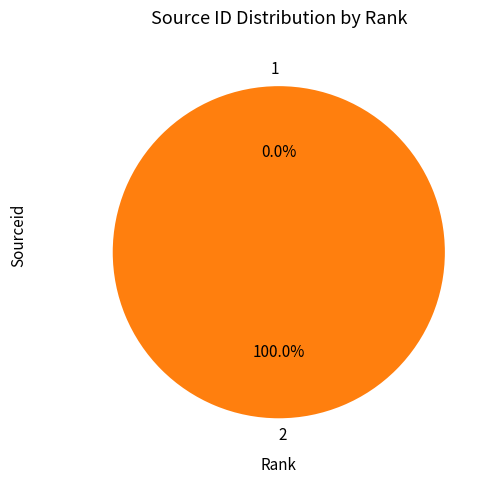

Does any single category account for the majority?

Yes